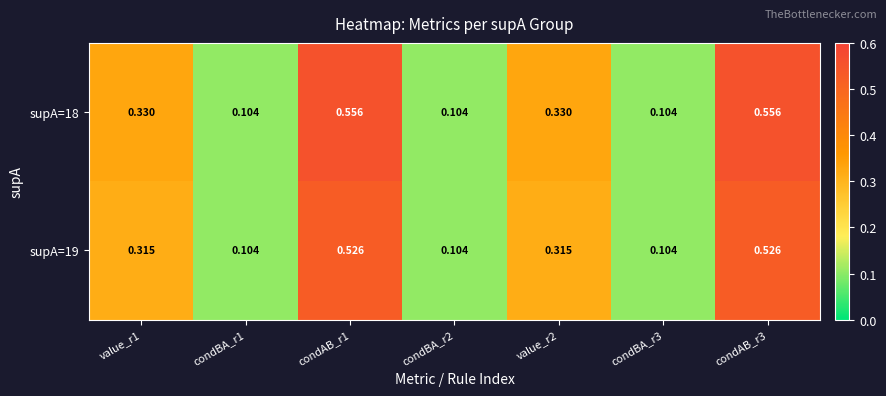

Is the value of supA=19 at value_r2 greater than the value of supA=18 at condBA_r3?

Yes